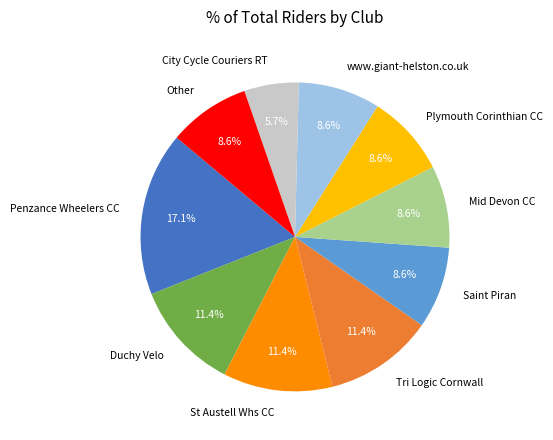

How many segments does this pie chart have?

10